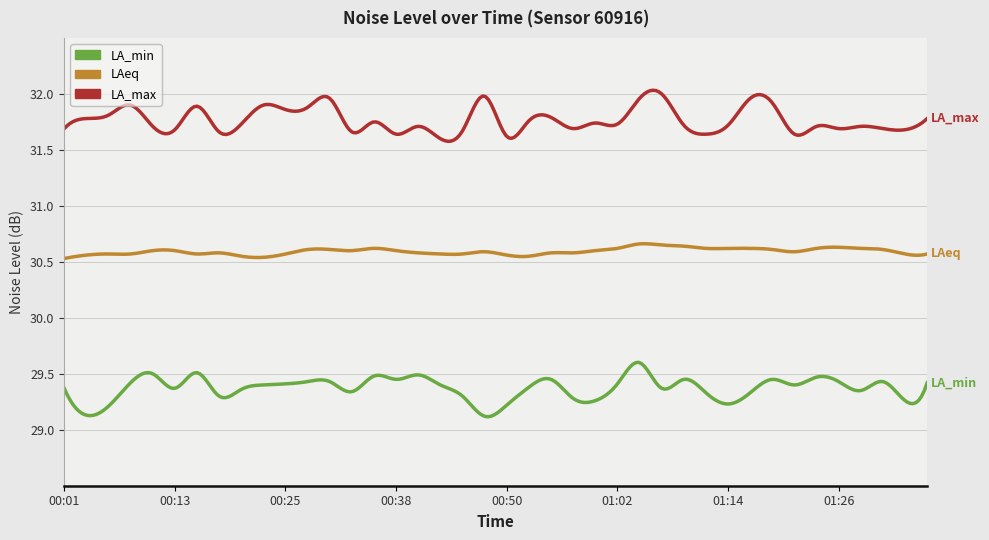

Does the chart display data point markers on the line(s)?

No